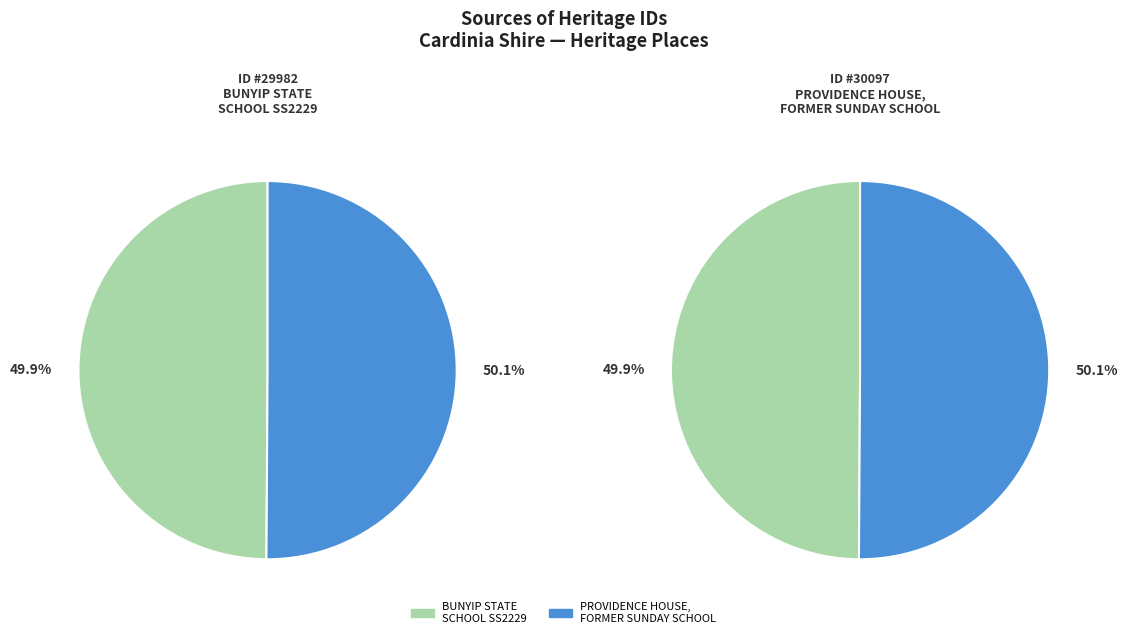

Is it true that PROVIDENCE HOUSE, FORMER SUNDAY SCHOOL is 44% of the pie?

False